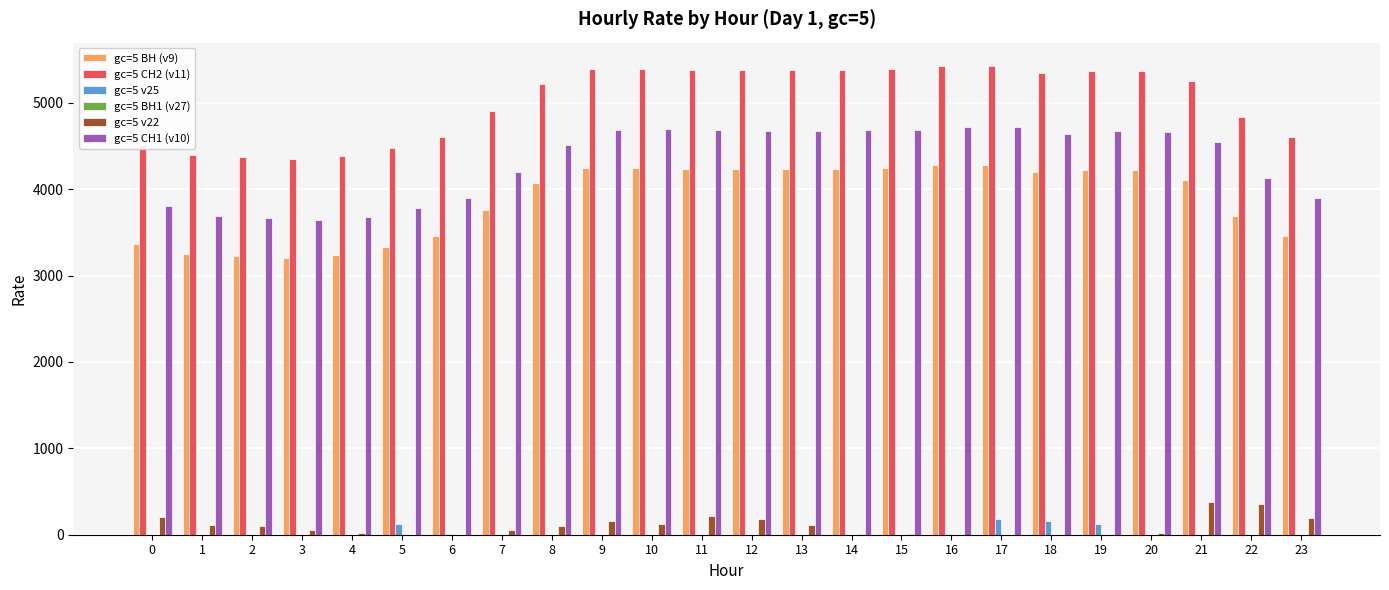

Which series has the largest total across all categories?

gc=5 СН2 (v11)